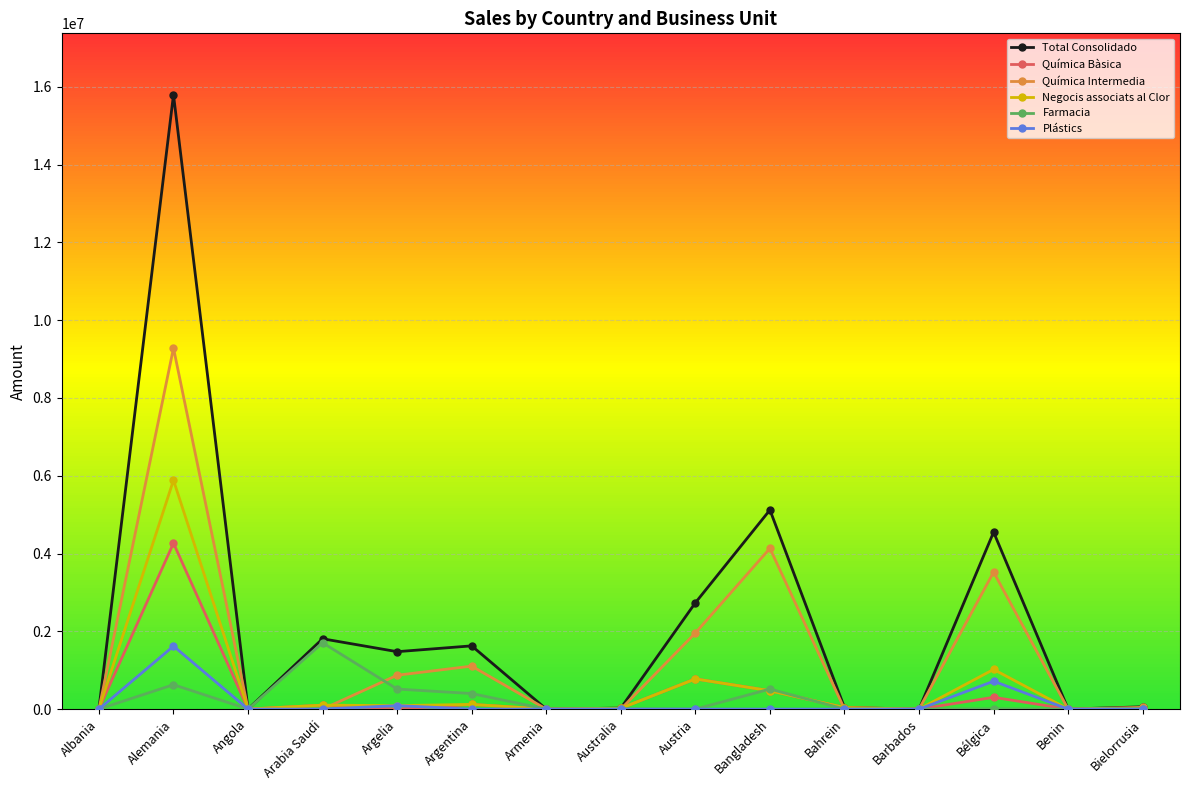

Where is Total Consolidado nearest to the value 7898148?

Bangladesh